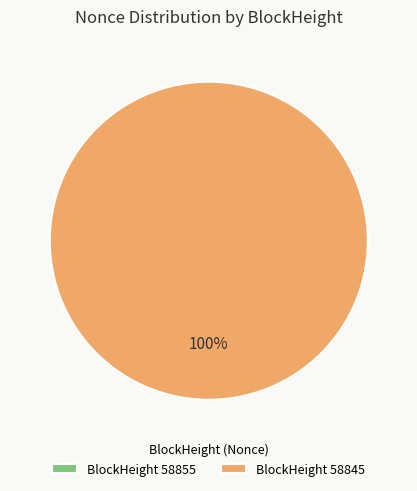

Is it true that 58845 is 99% of the pie?

False